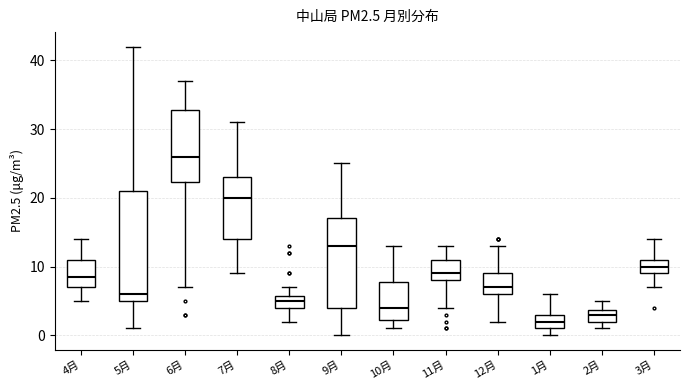

Reading left to right, transcribe this box plot: for each box, give where its median line is, the range the box spans, and where its two whiskers end, as read against the y-axis. The values are not printed on the chart, so give them approximately, as read against the axis.

4月: median 9, box 7 to 11, whiskers 5 to 14
5月: median 6, box 5 to 21, whiskers 1 to 42
6月: median 26, box 22 to 33, whiskers 7 to 37
7月: median 20, box 14 to 23, whiskers 9 to 31
8月: median 5, box 4 to 6, whiskers 2 to 7
9月: median 13, box 4 to 17, whiskers 0 to 25
10月: median 4, box 2 to 8, whiskers 1 to 13
11月: median 9, box 8 to 11, whiskers 4 to 13
12月: median 7, box 6 to 9, whiskers 2 to 13
1月: median 2, box 1 to 3, whiskers 0 to 6
2月: median 3, box 2 to 4, whiskers 1 to 5
3月: median 10, box 9 to 11, whiskers 7 to 14